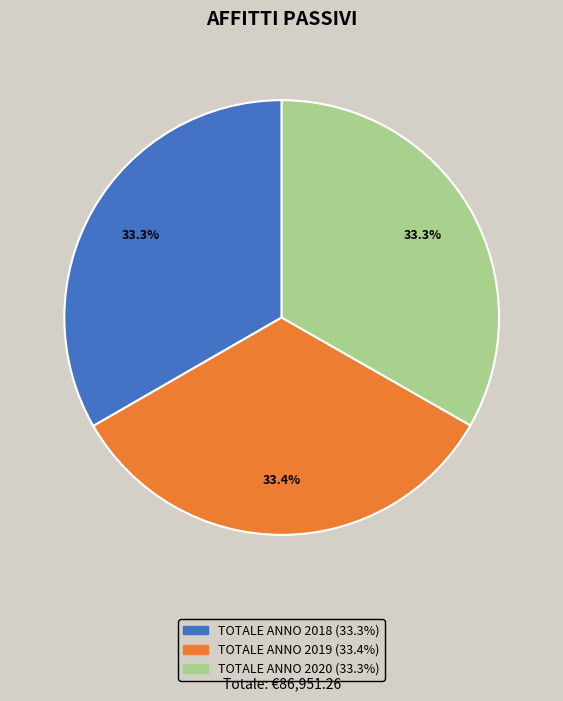

What is the ratio of the value at TOTALE ANNO 2020 to the value at TOTALE ANNO 2019?

1.0